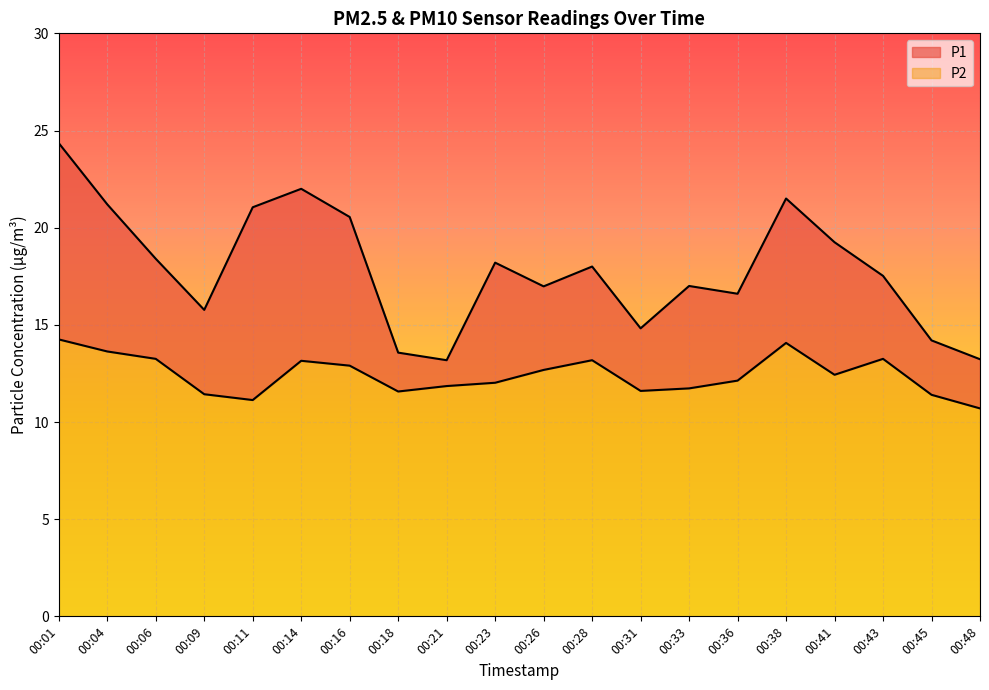

At which category does P1 reach its first local peak?

00:14